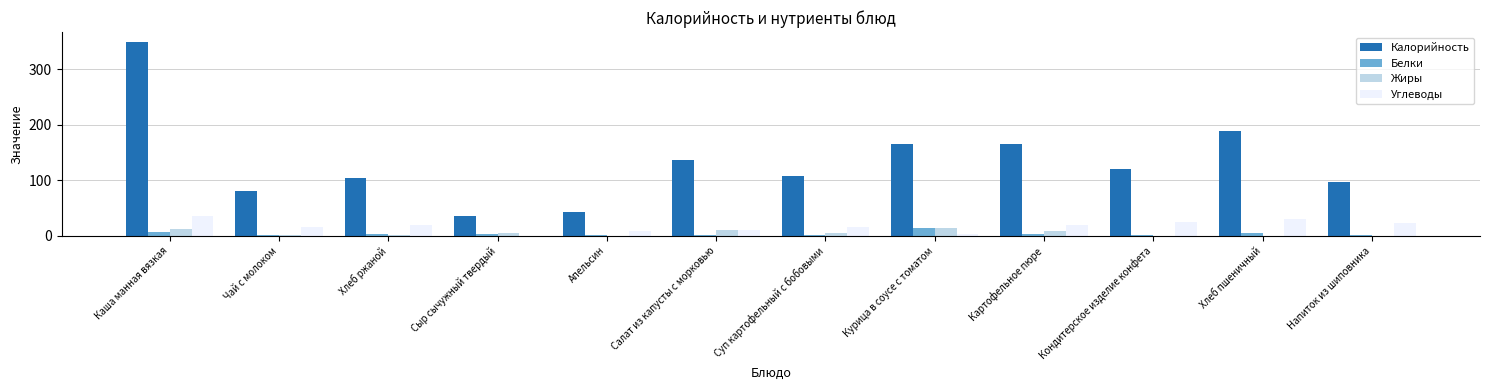

The Жиры series shows 4.2 at Суп картофельный с бобовыми. True or false?

True